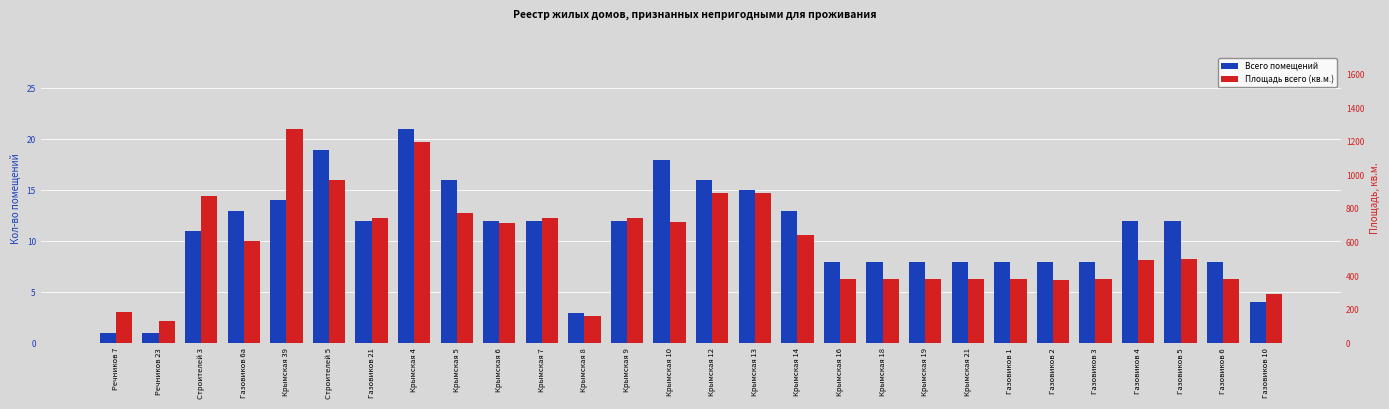

Are the bars horizontal?

No